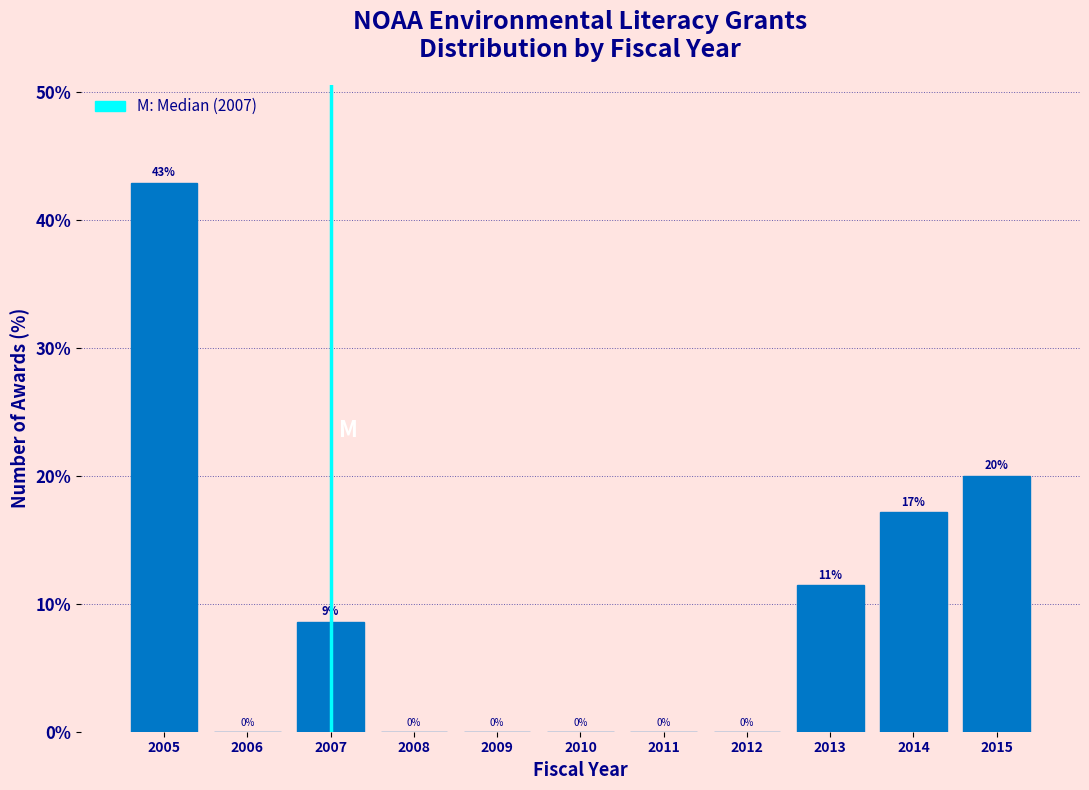

What is the sum of all values?

100.0